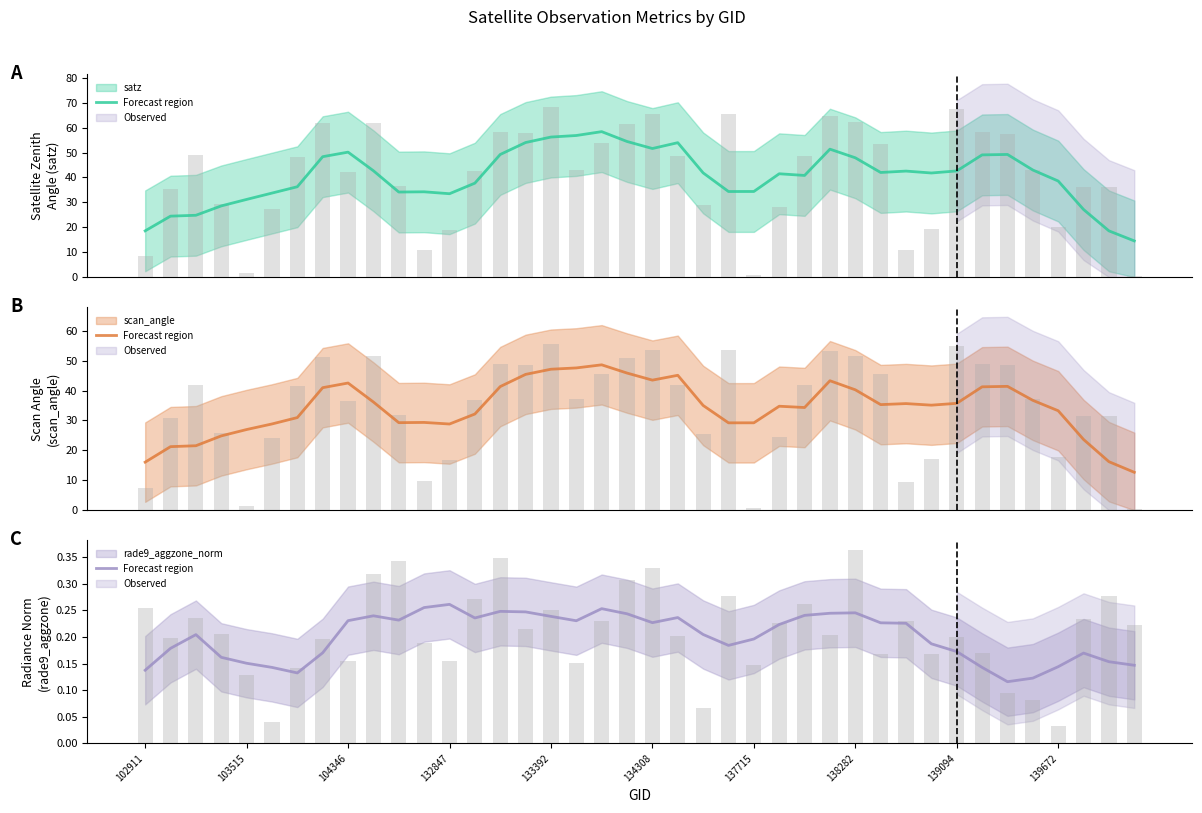

Are the bars grouped side by side (vs. stacked)?

Yes